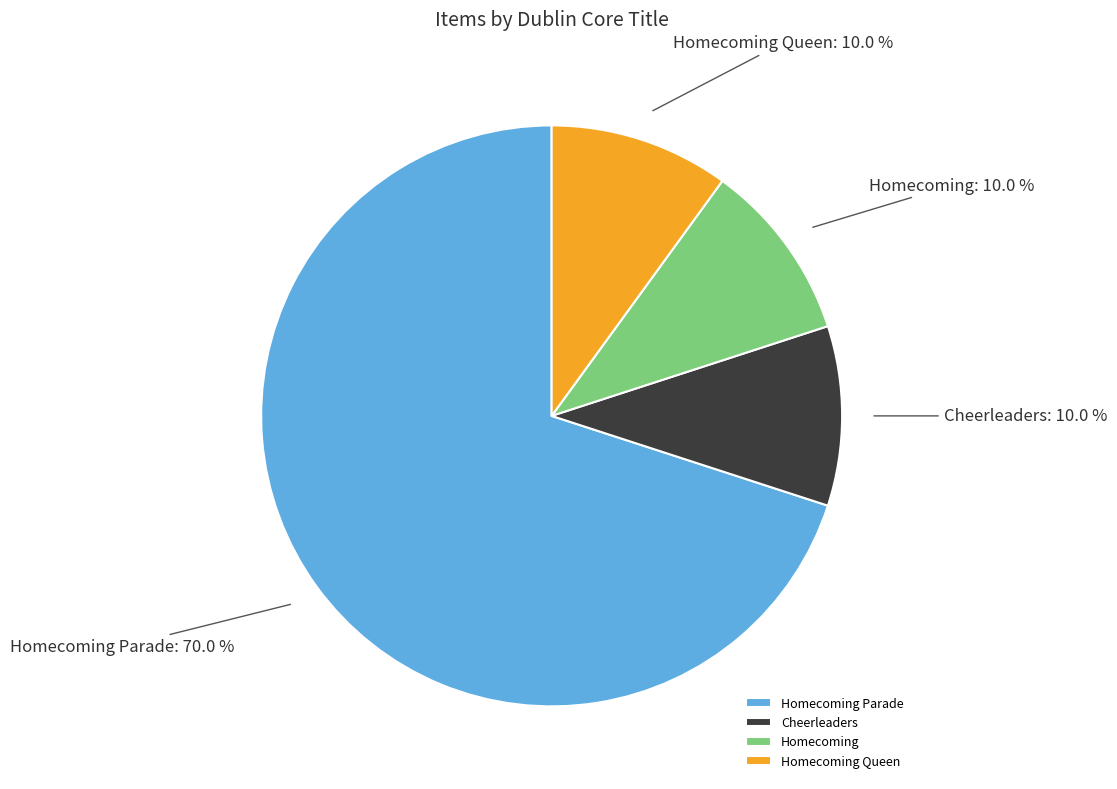

Which has a higher value, Homecoming Queen or Homecoming Parade?

Homecoming Parade